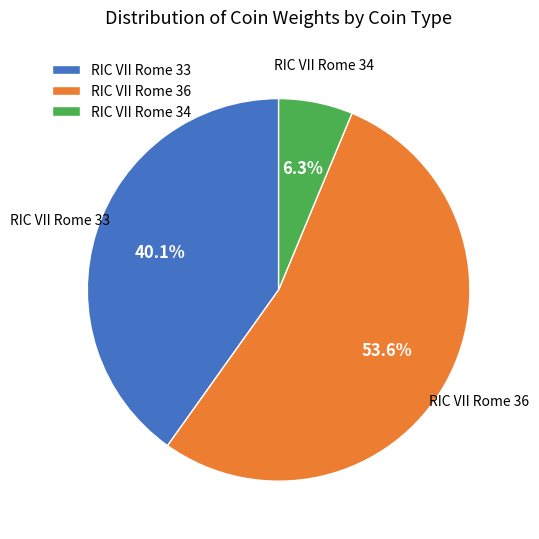

Rank the categories by value from highest to lowest.

RIC VII Rome 36, RIC VII Rome 33, RIC VII Rome 34